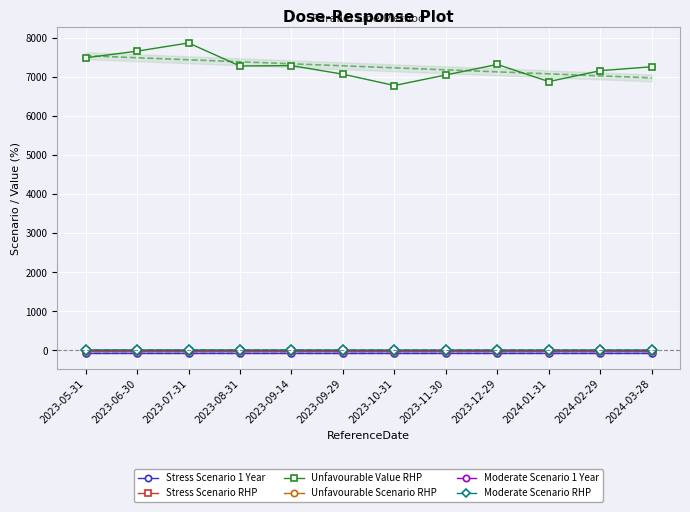

Which category has the highest value across all series?

2023-07-31